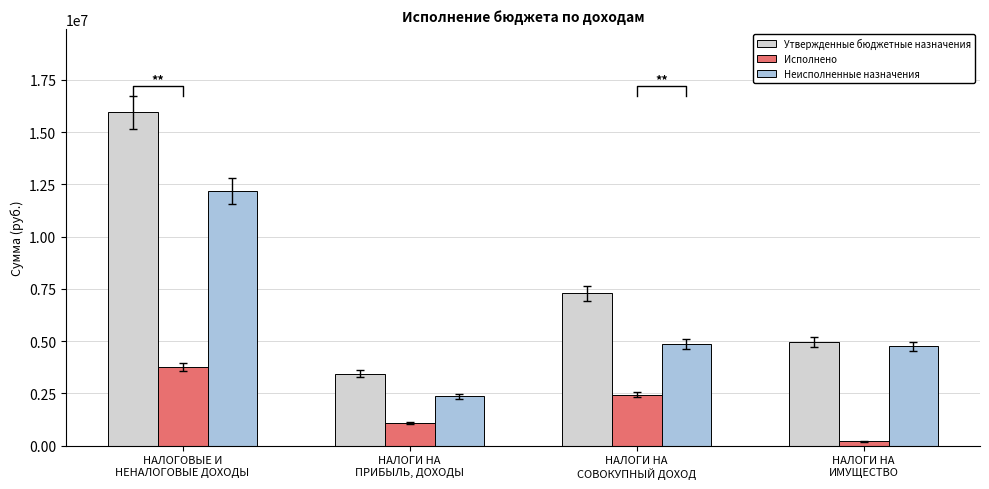

At how many categories does at least one series exceed 14194999?

1